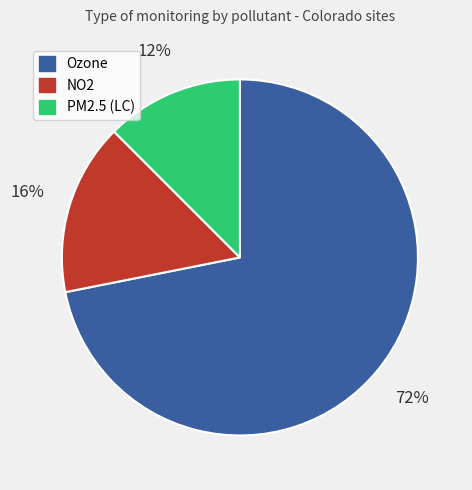

Which has a higher value, PM2.5 (LC) or Ozone?

Ozone